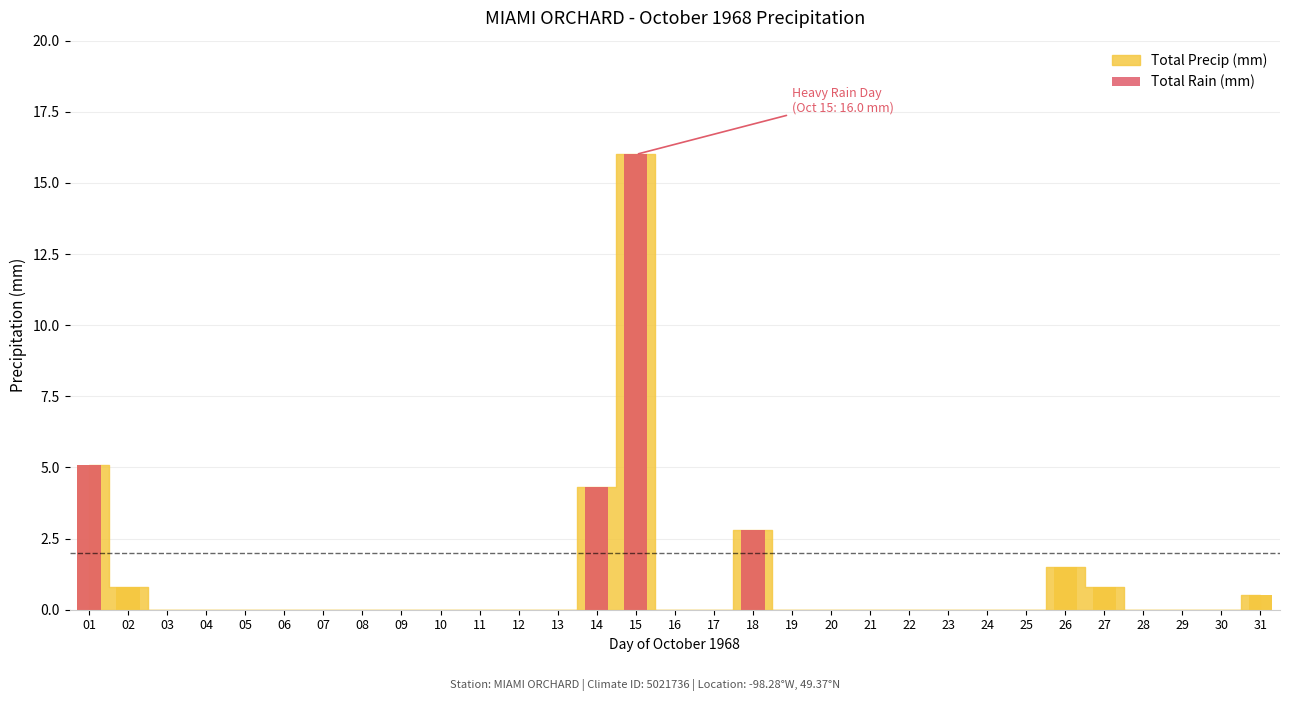

Which label corresponds to the largest value in the chart?

15